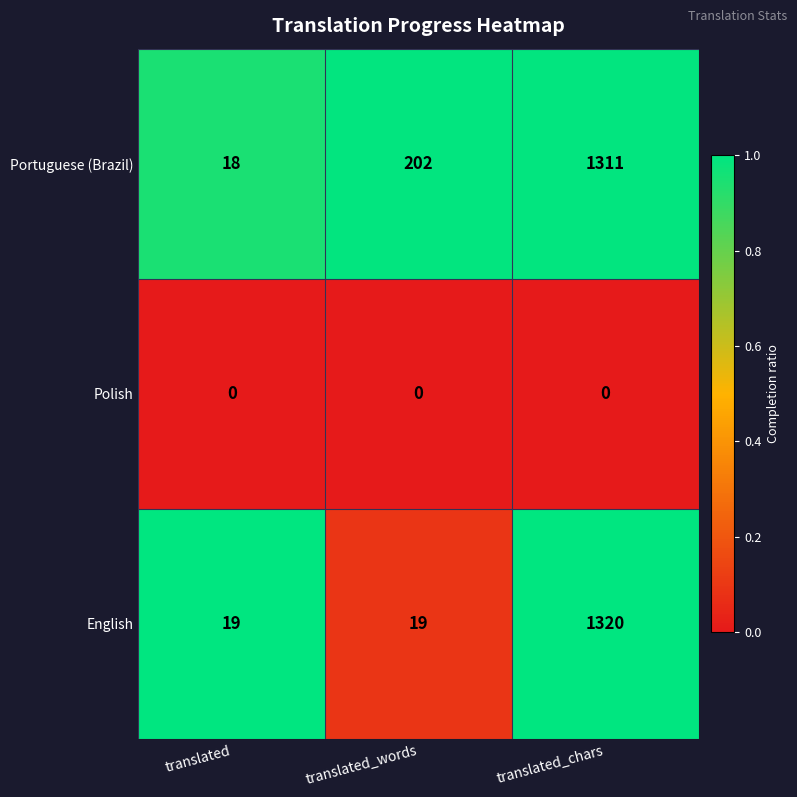

What is the difference between the English values at translated_chars and translated_words?

1301